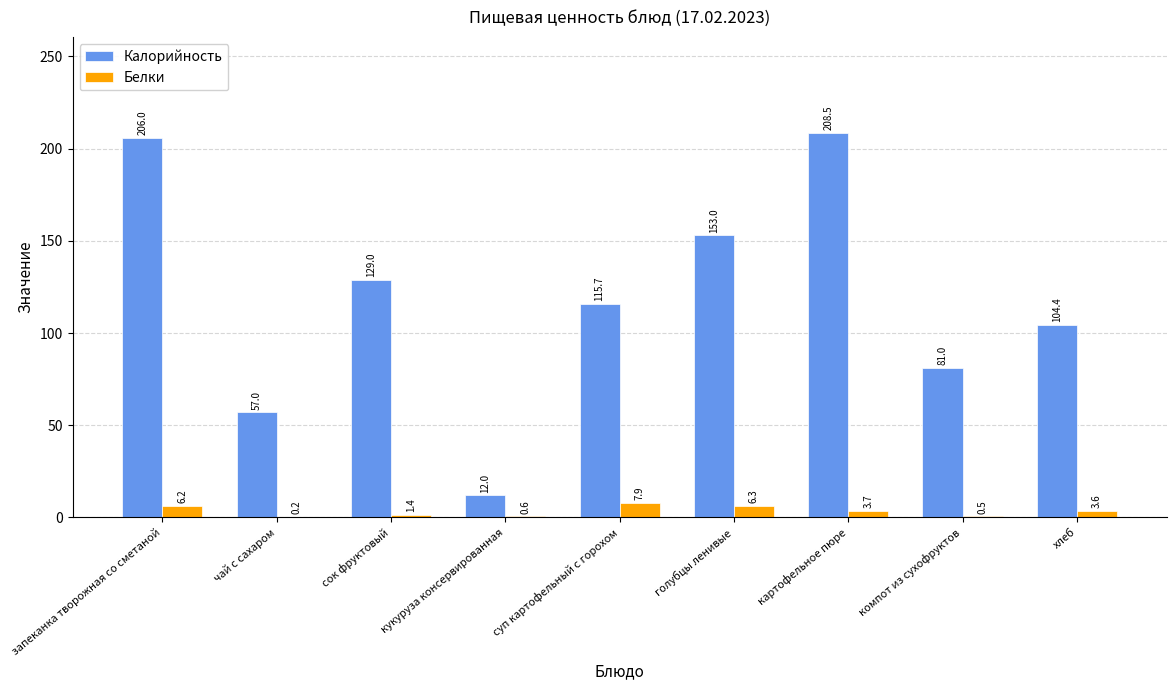

What is the sum of all Белки values?

30.4